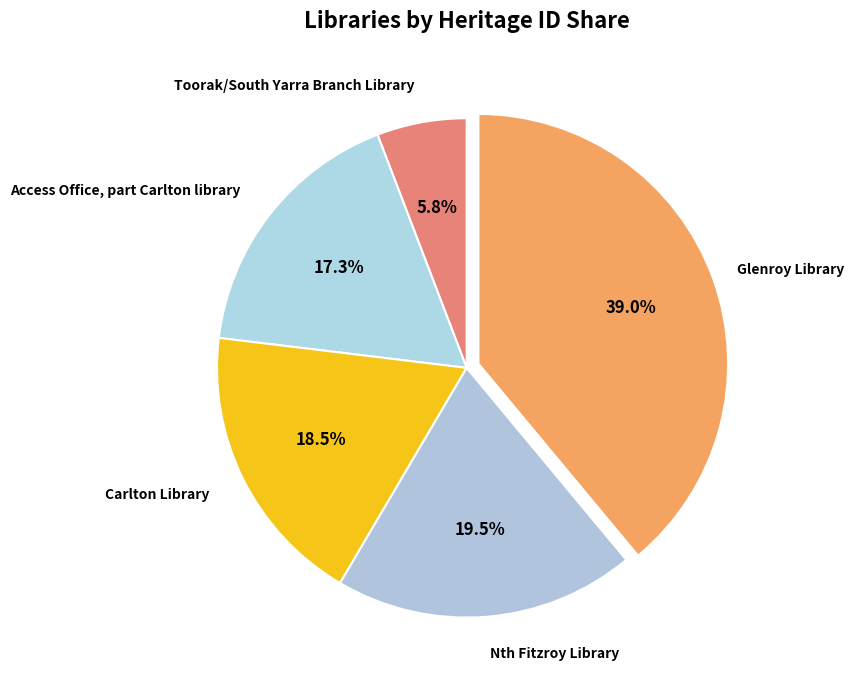

Which category has the smallest portion of the pie?

Toorak/South Yarra Branch Library